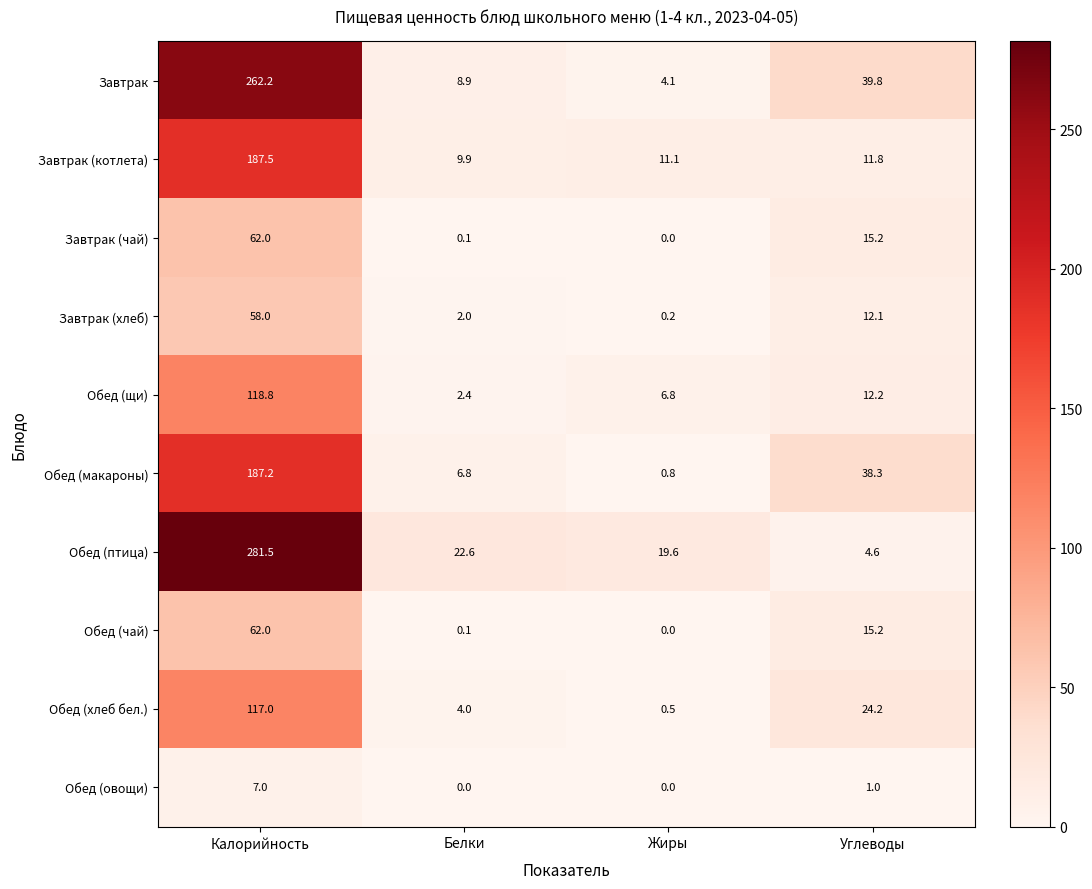

Read the Завтрак (хлеб) value at Белки.

2.0